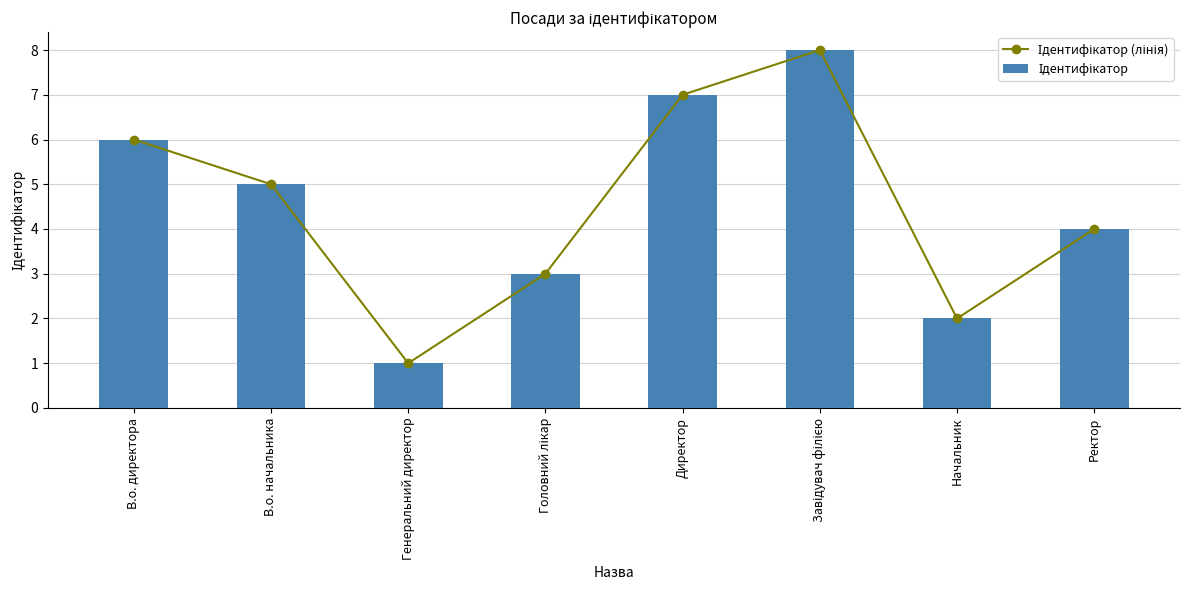

Where does the Ідентифікатор (лінія) series first go above 5?

В.о. директора